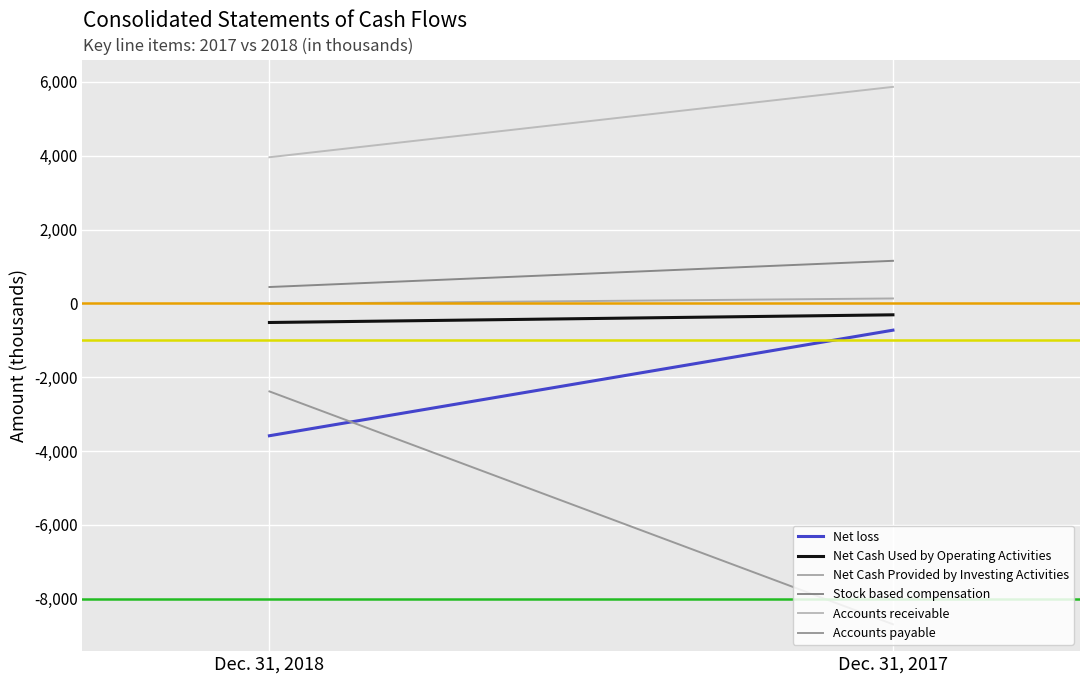

Rank the categories by Stock based compensation value from lowest to highest.

Dec. 31, 2018, Dec. 31, 2017